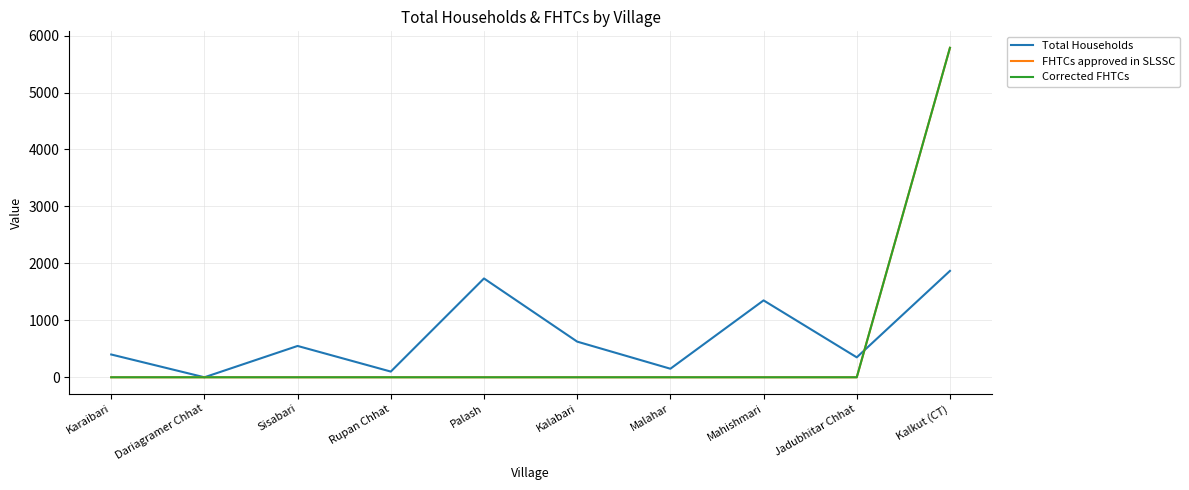

Reading left to right, what are all the values shown in this chart?

Total Households: 400	0	550	100	1735	626	150	1350	350	1868
FHTCs approved in SLSSC: 0	0	0	0	0	0	0	0	0	5785
Corrected FHTCs: 0	0	0	0	0	0	0	0	0	5785